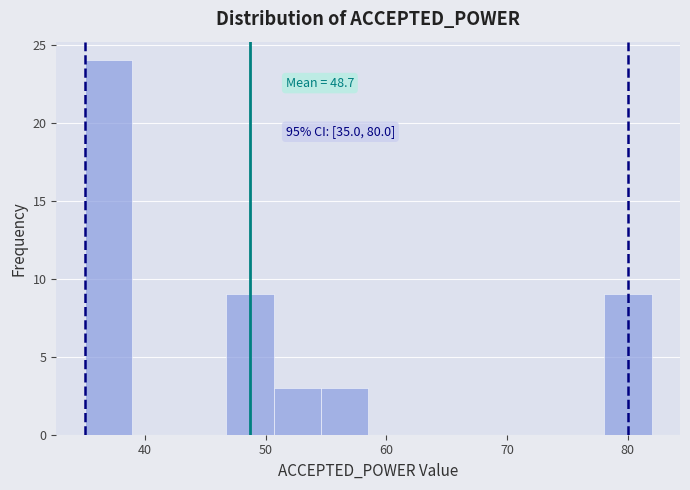

Read against the x-axis, roughly where is the centre of the tallest bar?

37